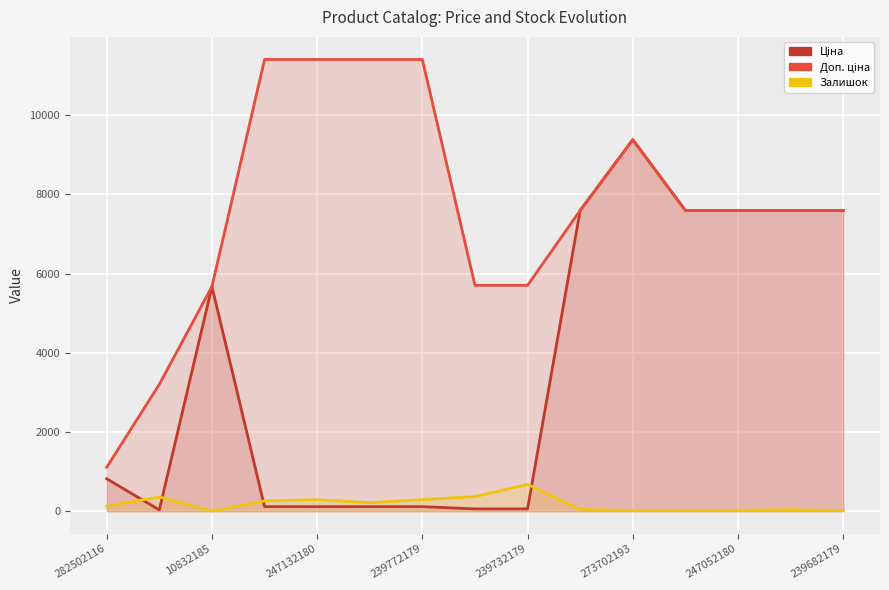

What is the difference between the highest and lowest values at 273702193?

9367.0